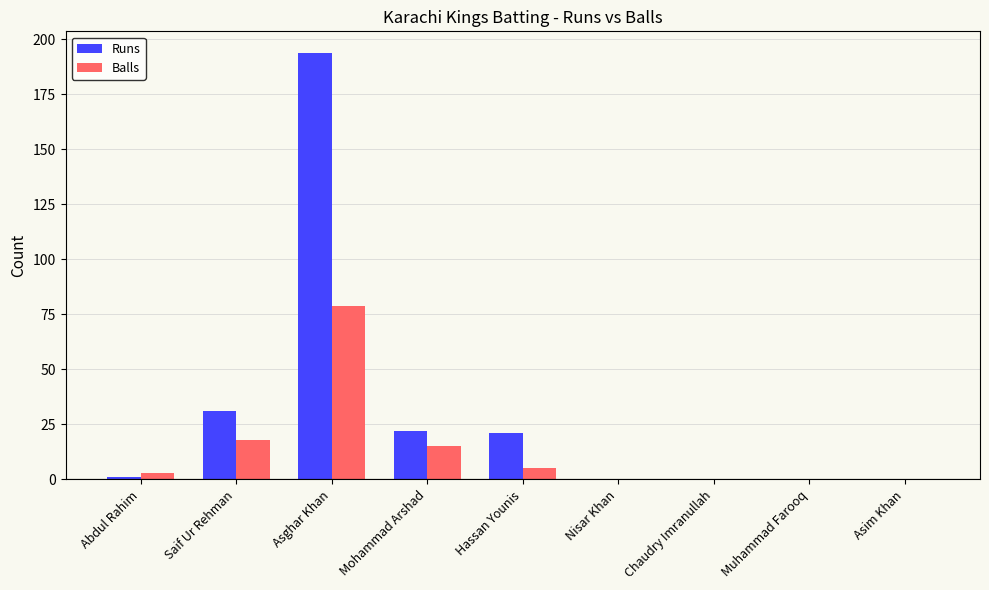

What is the sum of all Runs values?

269